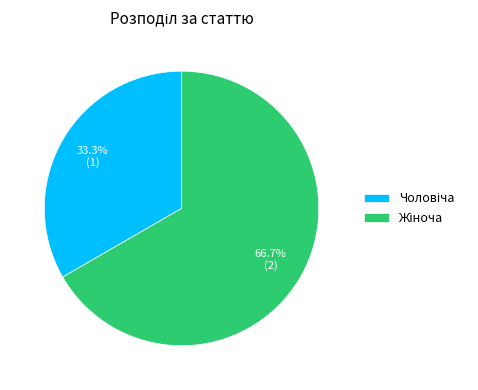

Count the number of slices in the pie.

2